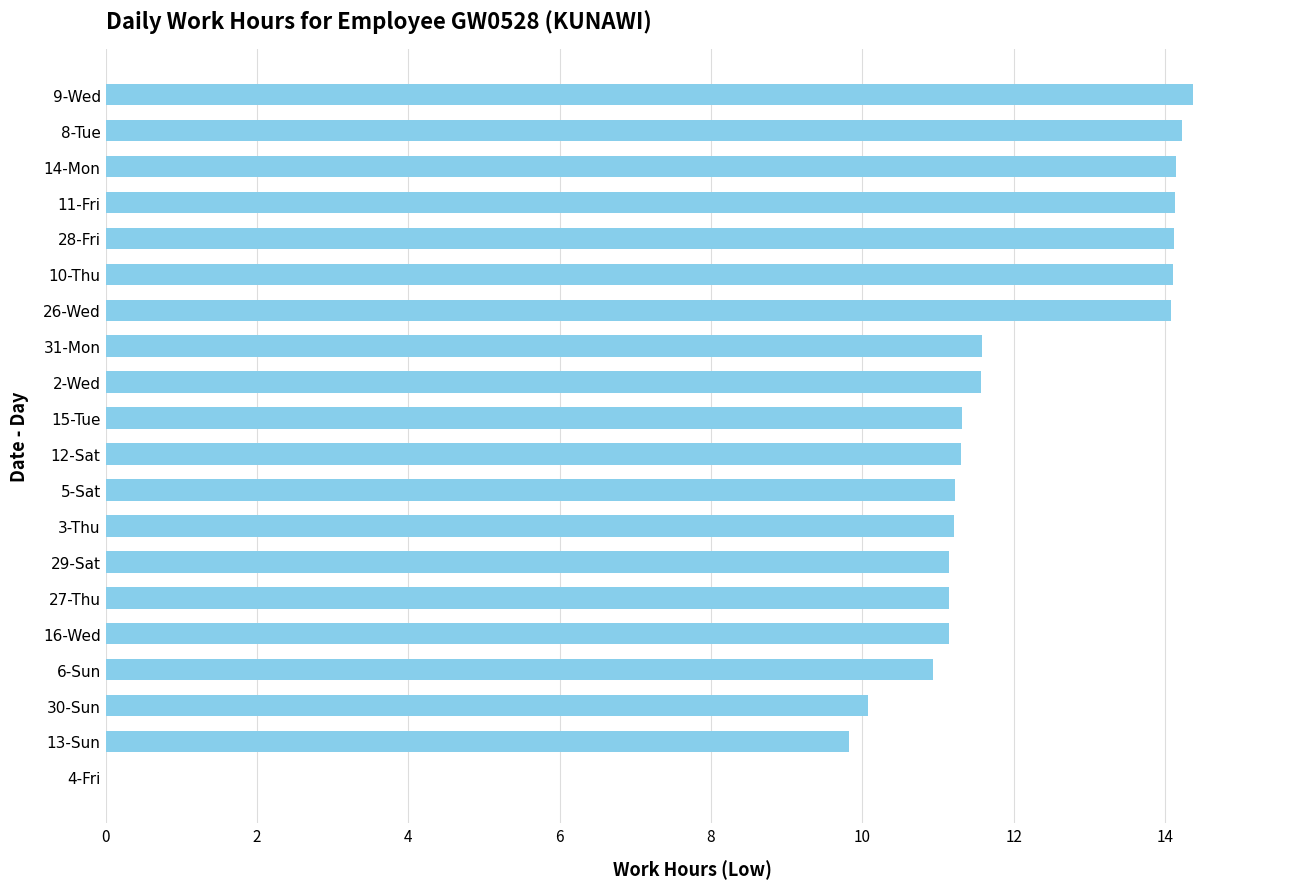

What is the sum of the values at 28-Fri and 29-Sat?

25.3